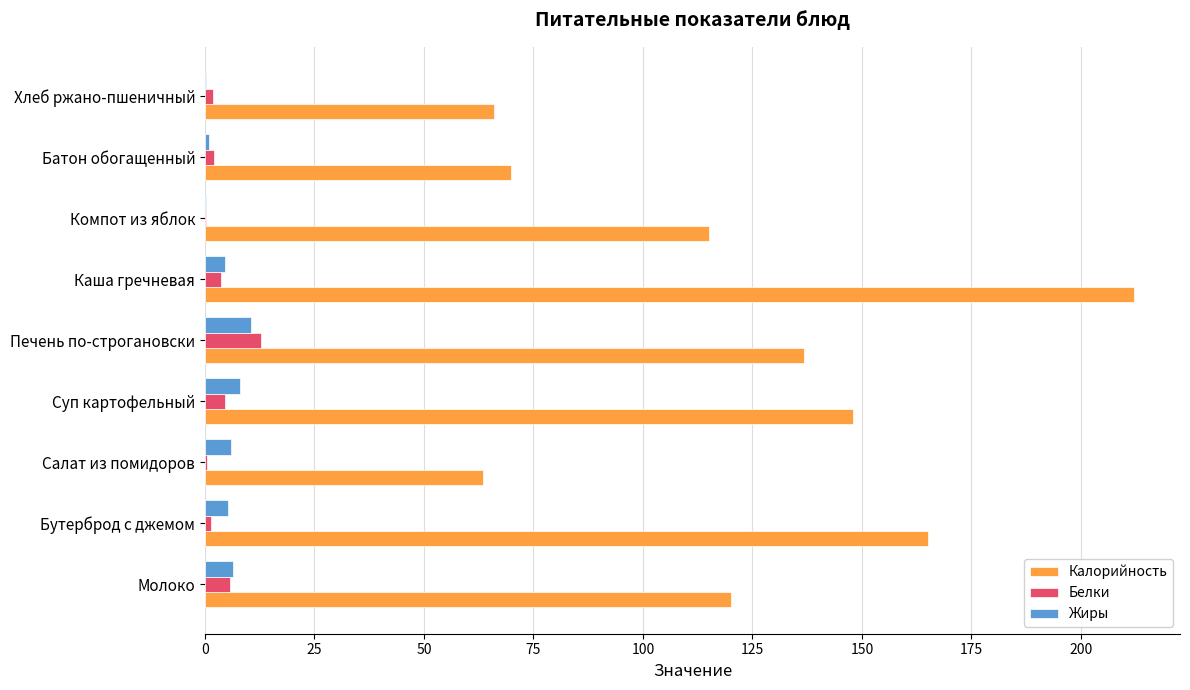

At which label does Белки reach its peak?

Печень по-строгановски